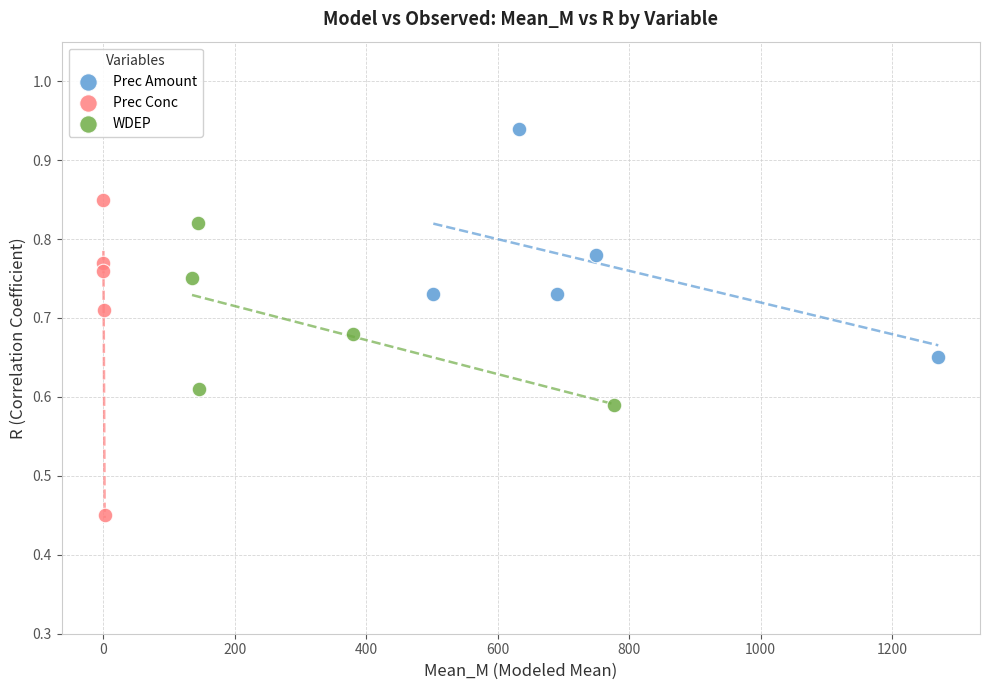

Which series has the widest spread of Y values?

Prec Conc